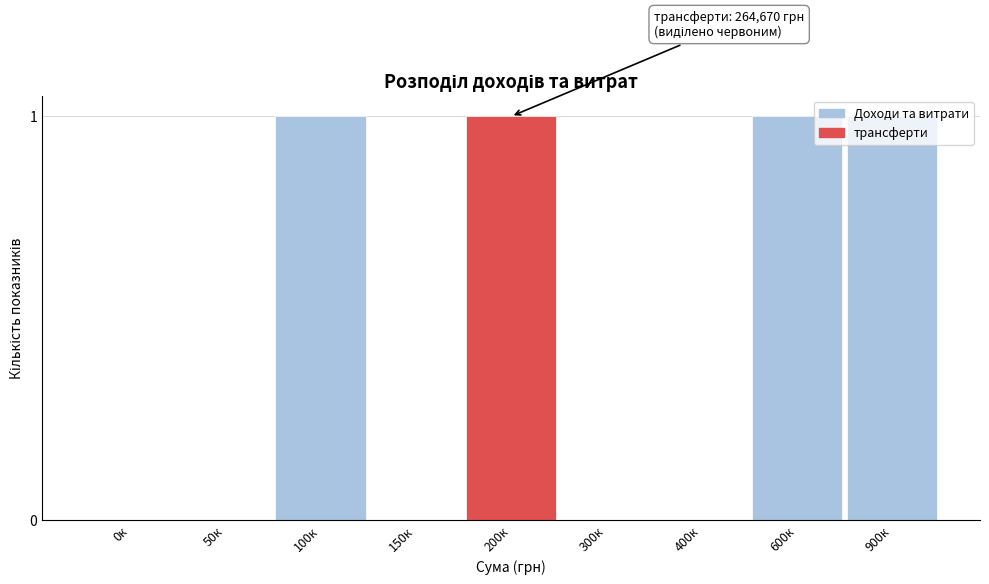

The chart shows a value of 0 at 300к. True or false?

True